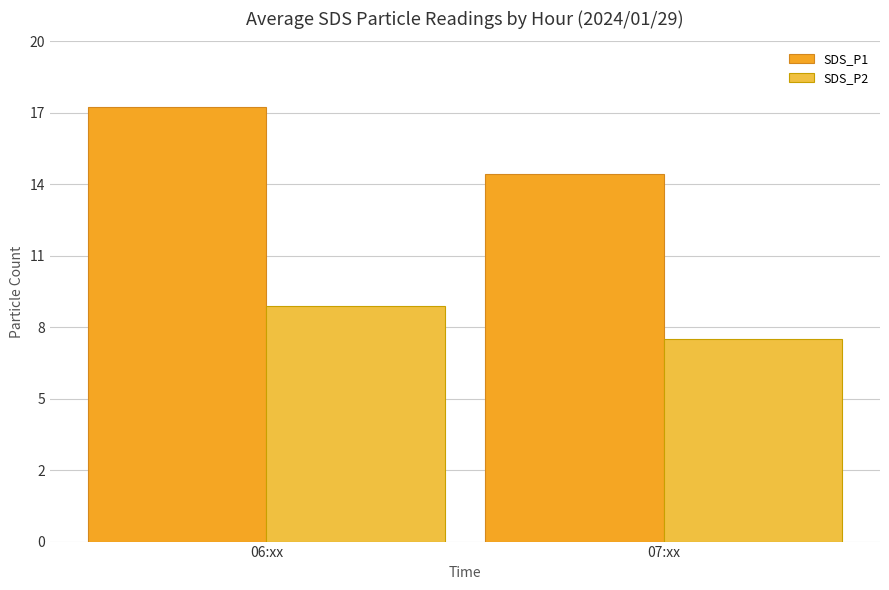

At 07:xx, list the series in order from smallest to largest.

SDS_P2, SDS_P1